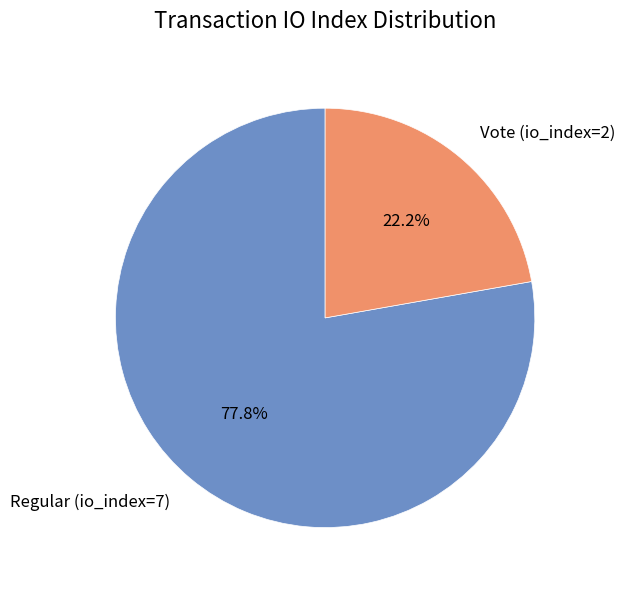

Between Regular (io_index=7) and Vote (io_index=2), which is larger?

Regular (io_index=7)